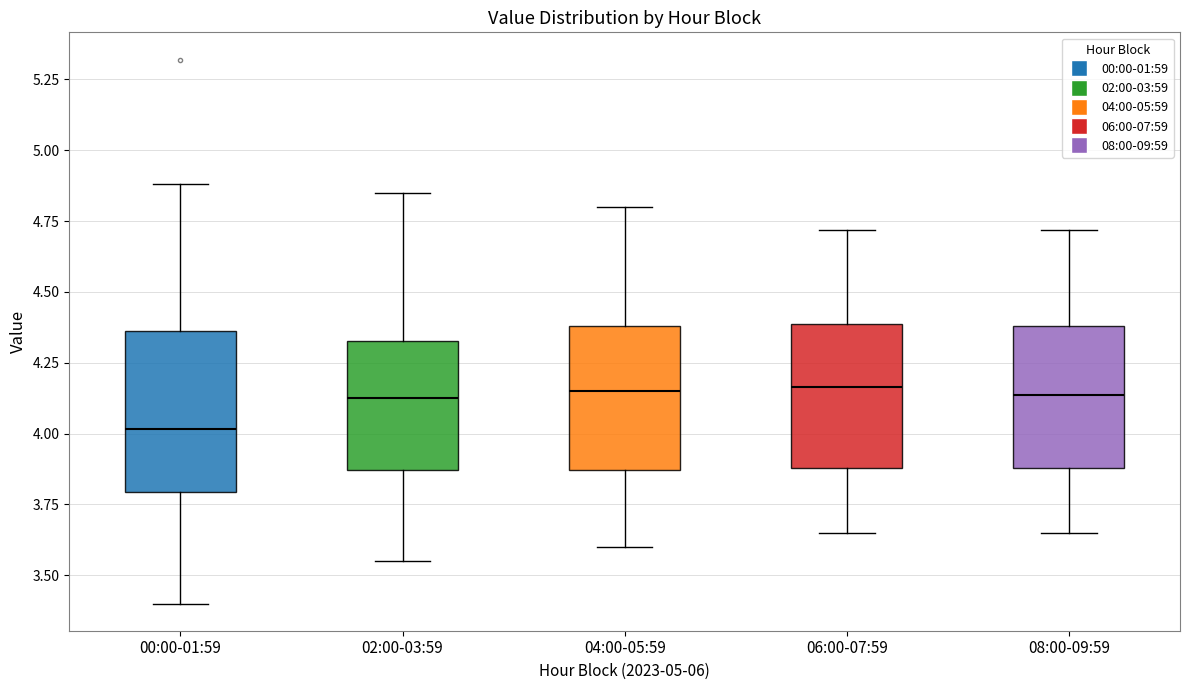

Where does the lower whisker of the box for 08:00-09:59 end on the y-axis? The values are not printed on the chart, so give them approximately, as read against the axis.

3.65